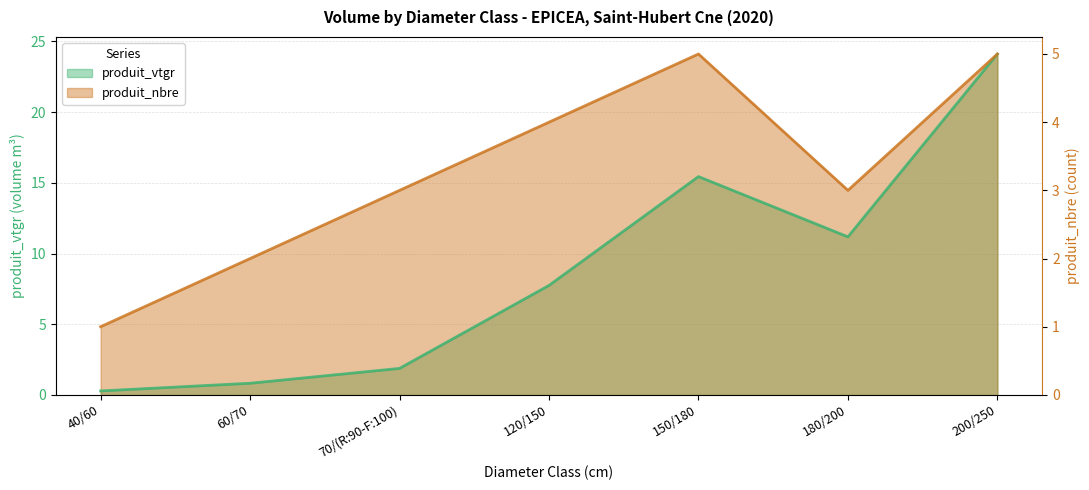

What is the label of the 2nd point from the left?

60/70